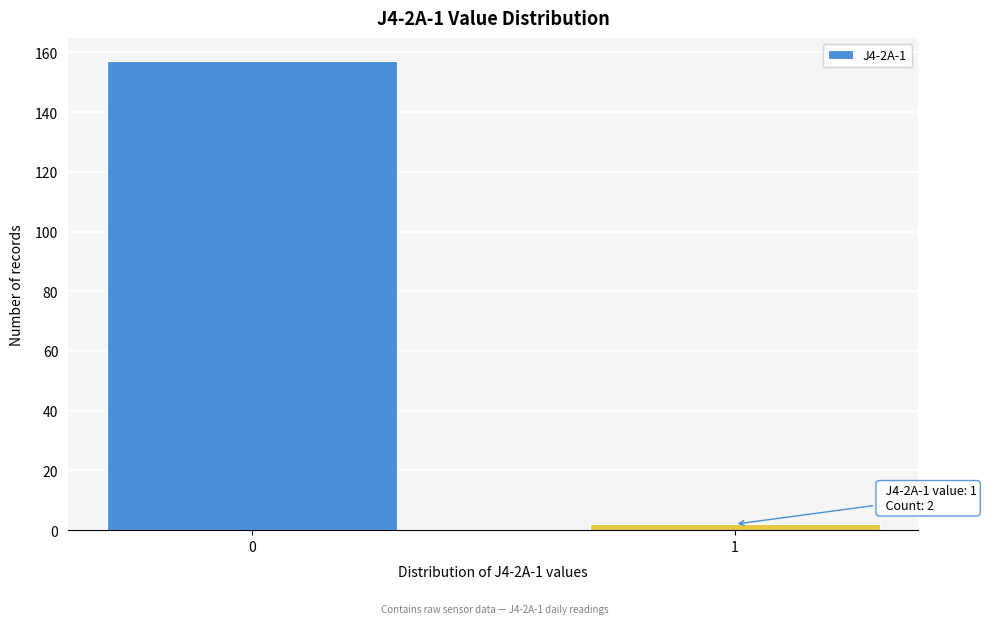

Reading left to right, list all the values displayed in this chart.

0=157	1=2